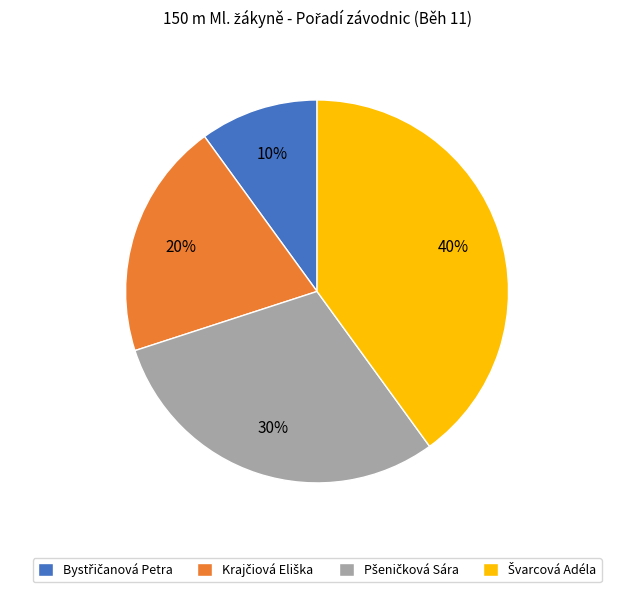

To the nearest percent, what is the difference between the largest and smallest slice percentages?

30%